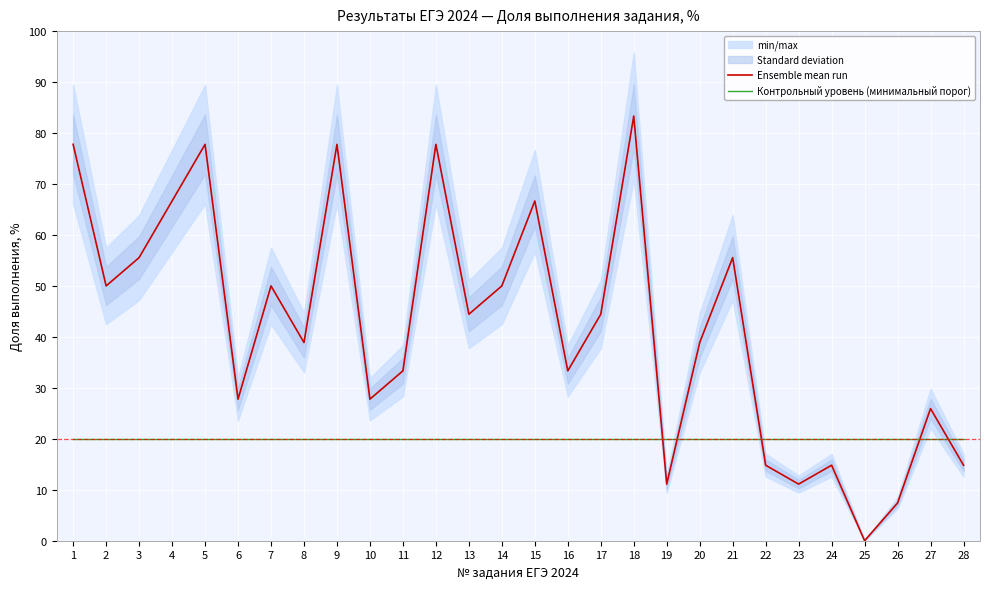

At which category is the sum across all series the highest?

18